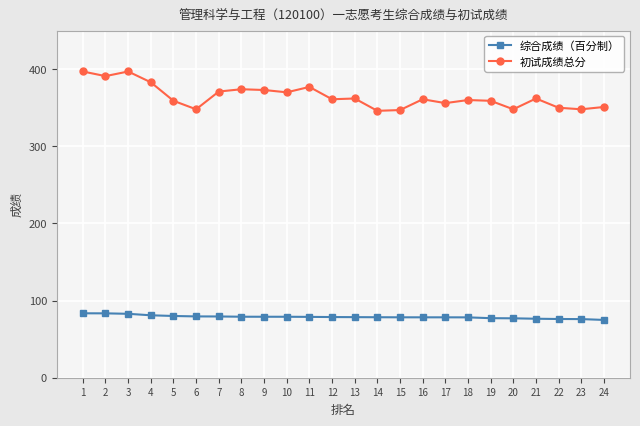

At 17, list the series in order from smallest to largest.

综合成绩（百分制）, 初试成绩总分